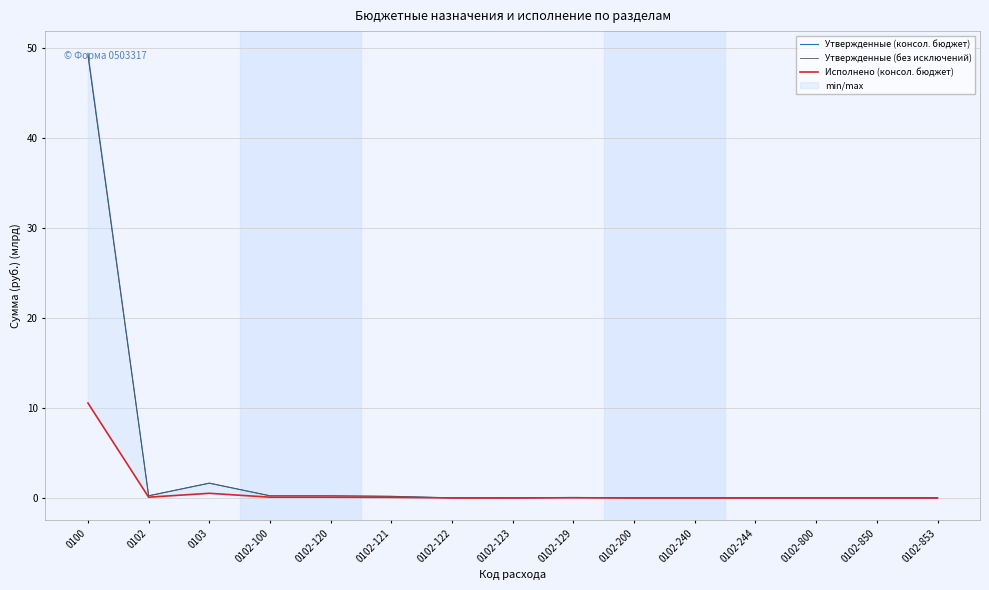

The Утвержденные (консол. бюджет) series shows 0.3 at 0102. True or false?

False